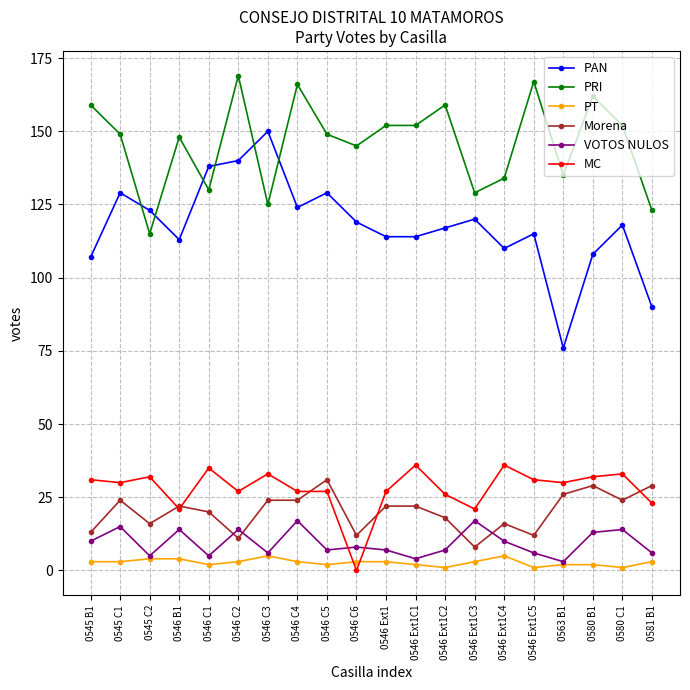

Read the PRI value at 0546 C1, to the nearest 5.

130